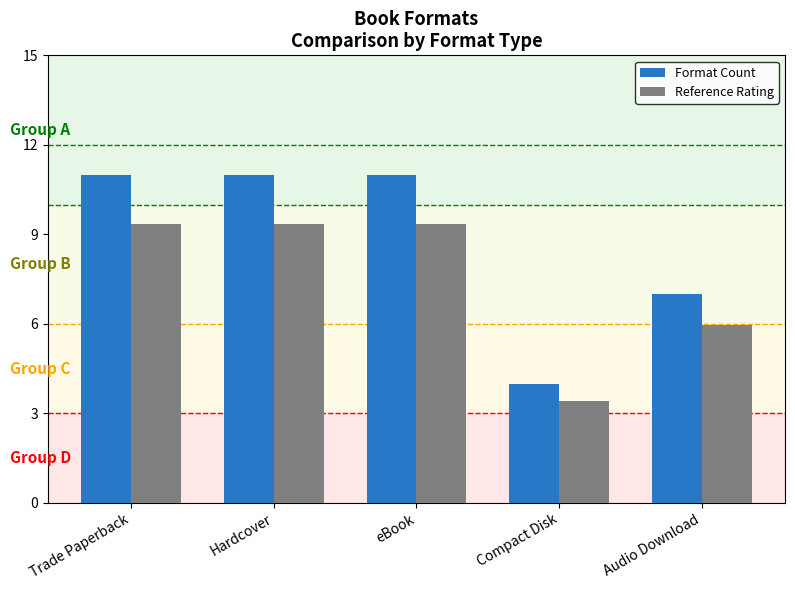

At which label is Reference Rating closest to 6?

Audio Download